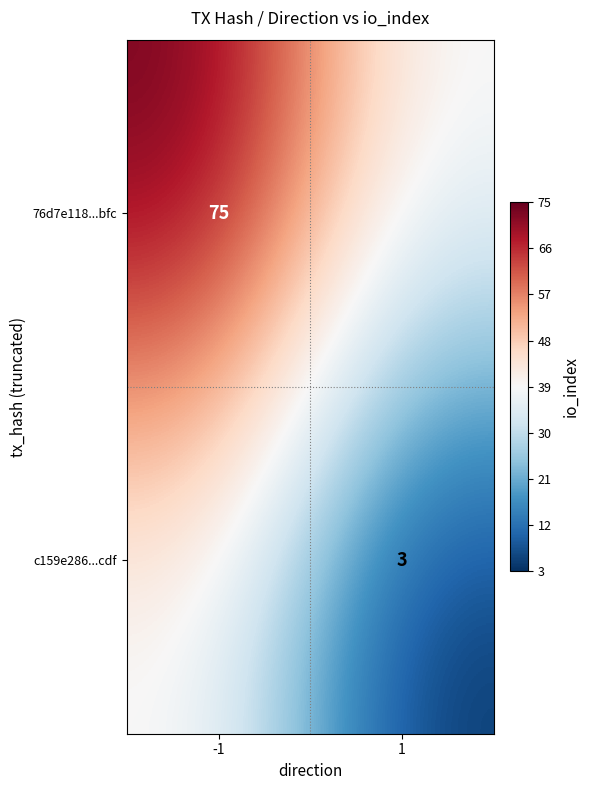

The c159e286...cdf series shows 2 at 1. True or false?

False